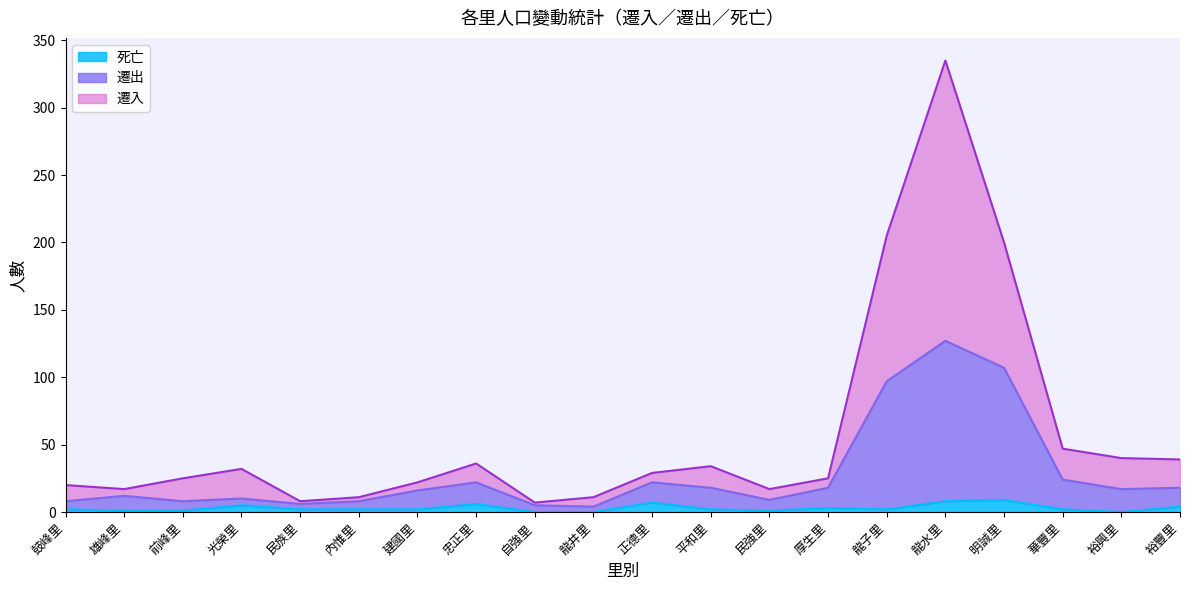

How many data points does each series have?

20